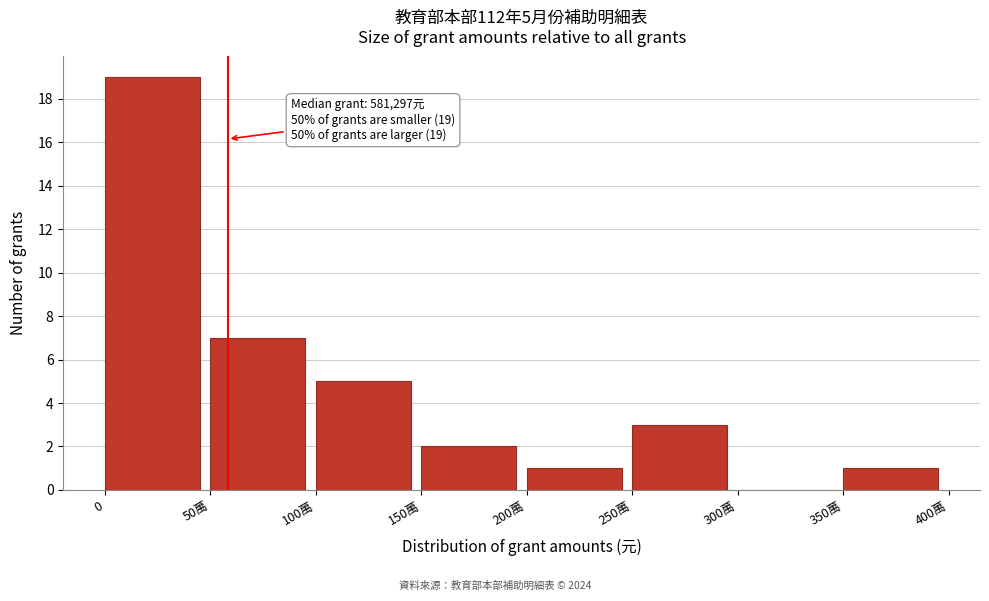

Reading left to right, list all the values displayed in this chart.

0=19	50萬=7	100萬=5	150萬=2	200萬=1	250萬=3	300萬=0	350萬=1